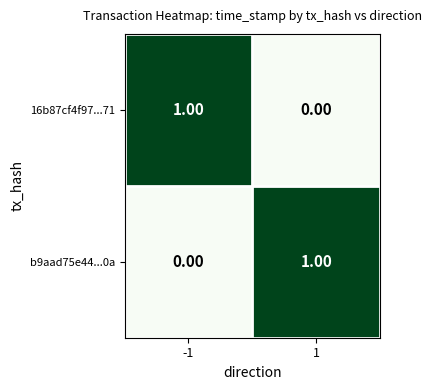

List the labels in order of b9aad75e44...0a value, largest first.

1, -1